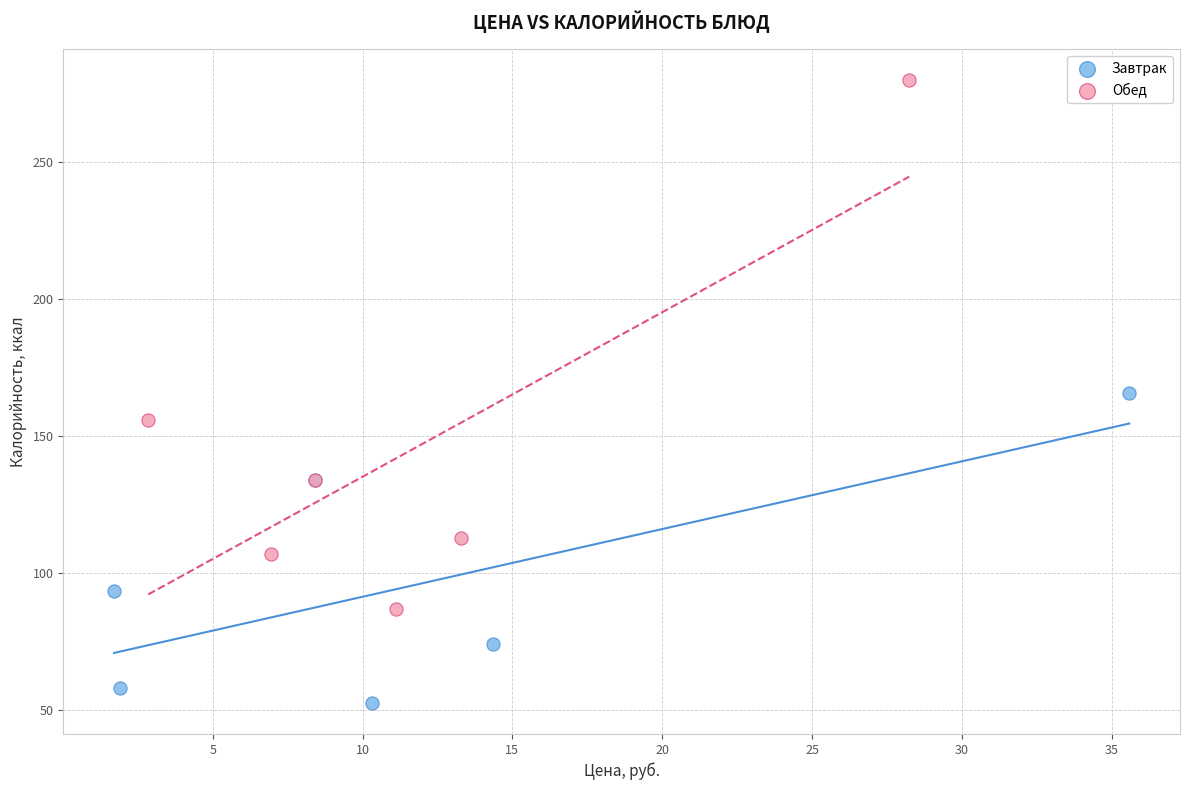

Which series has the widest spread of Y values?

Обед